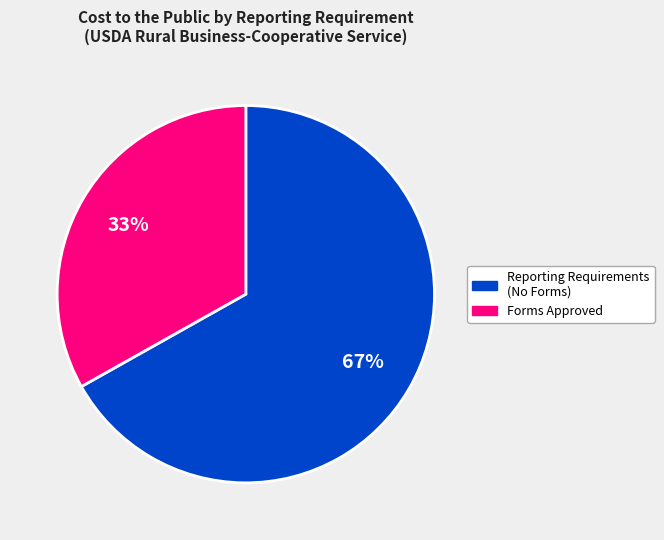

To the nearest percent, what is the average slice percentage?

50%